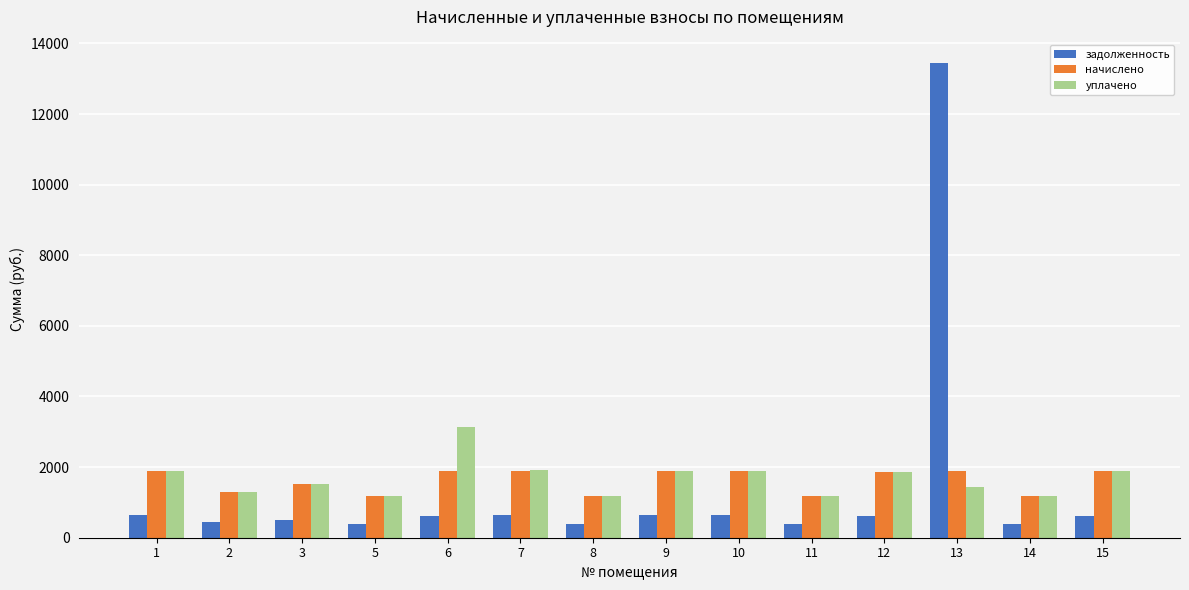

How many values in the задолженность series are below 625?

7